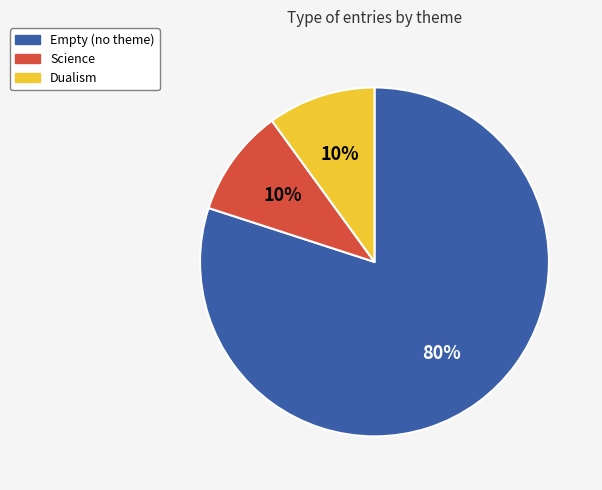

To the nearest percent, what is the difference between the largest and smallest slice percentages?

70%